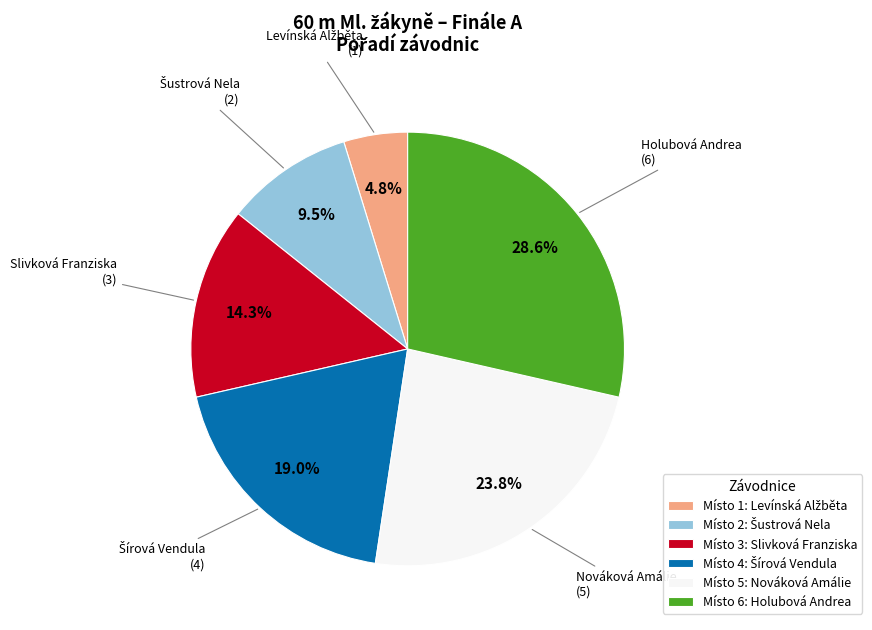

Which category has the biggest portion of the pie?

Místo 6: Holubová Andrea